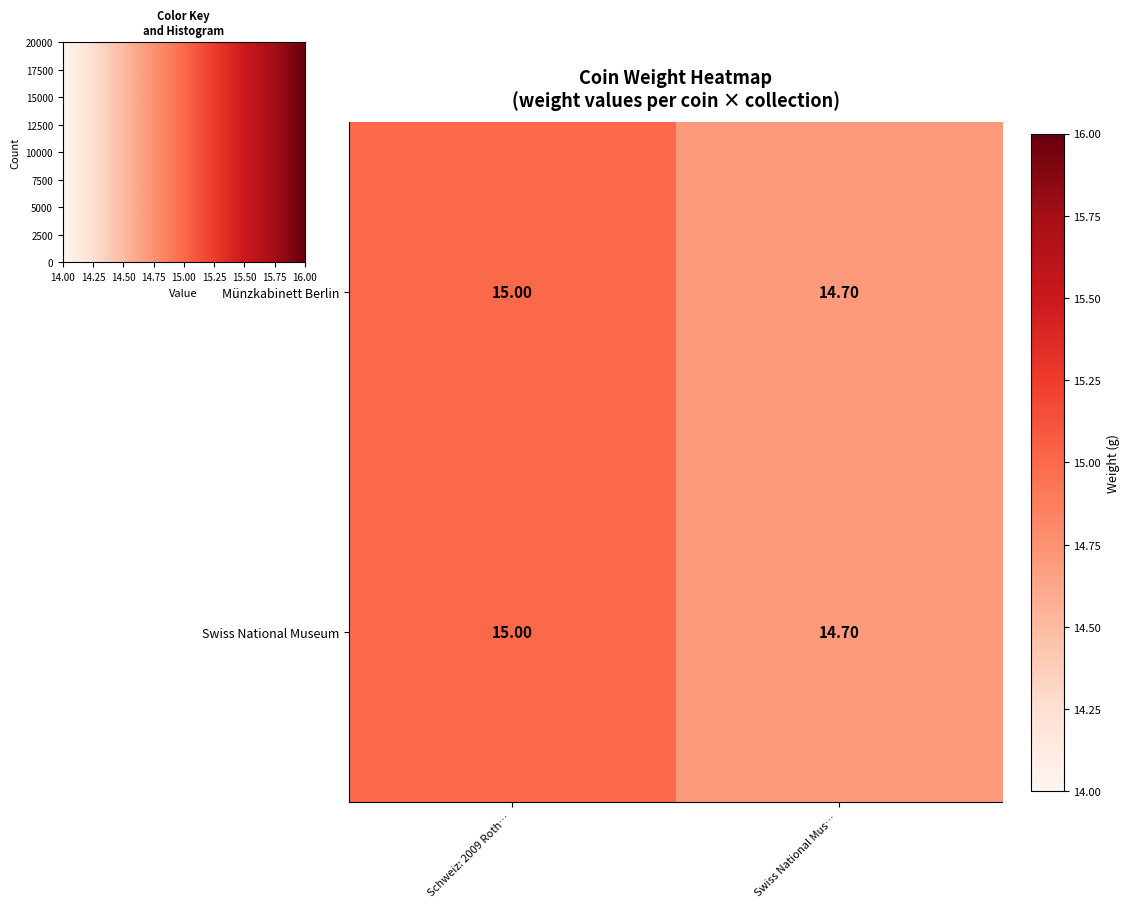

Reading right to left, what are all the values shown in this chart?

Münzkabinett Berlin: Swiss National Mus…=14.7	Schweiz: 2009 Roth…=15.0
Swiss National Museum: Swiss National Mus…=14.7	Schweiz: 2009 Roth…=15.0